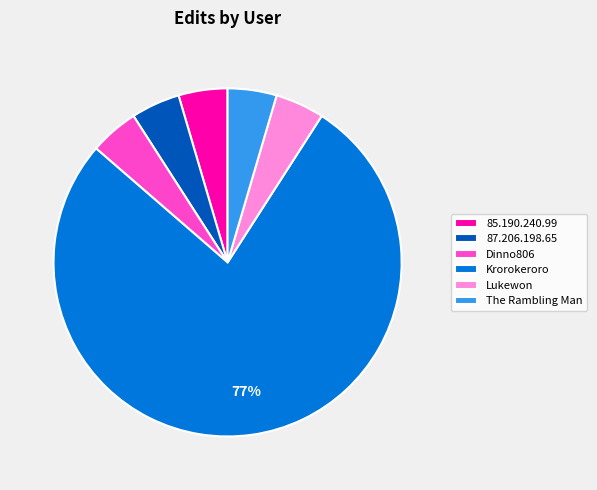

To the nearest percent, what is the average slice percentage?

17%